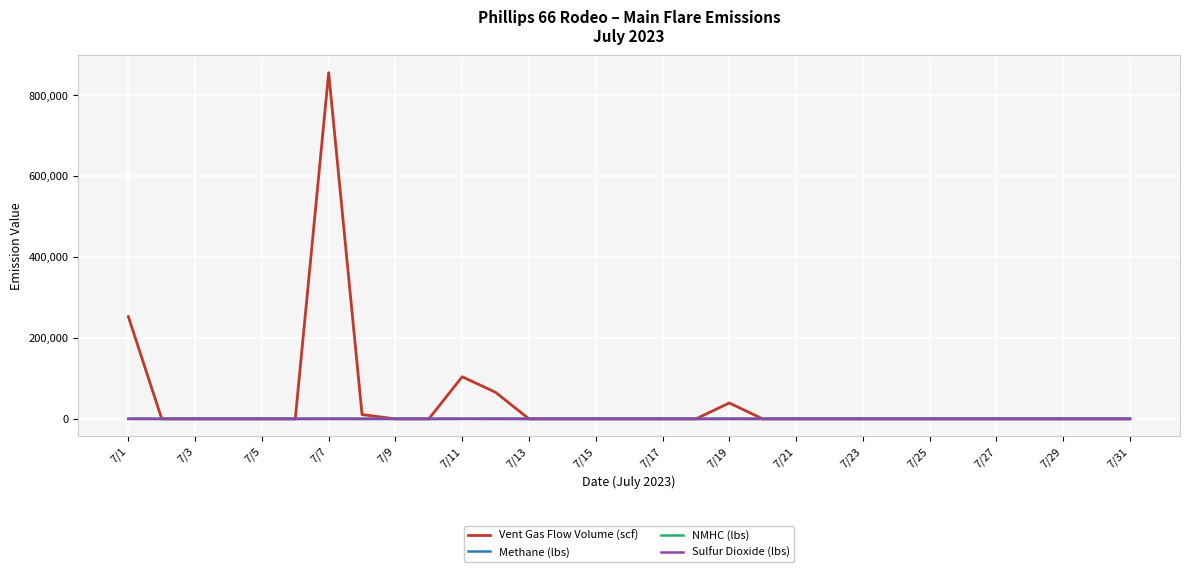

Which series has the largest total across all categories?

Vent Gas Flow Volume (scf)